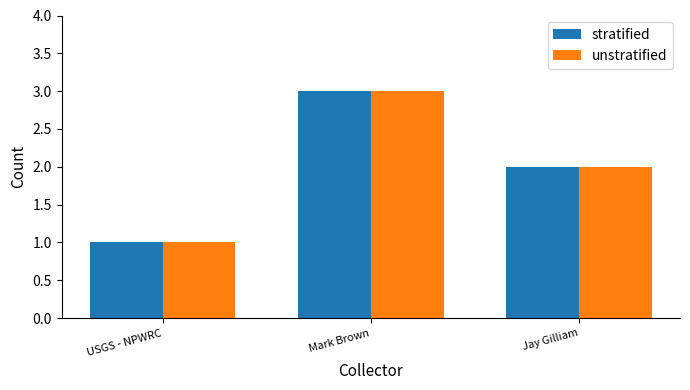

List the labels in order of stratified value, smallest first.

USGS - NPWRC, Jay Gilliam, Mark Brown